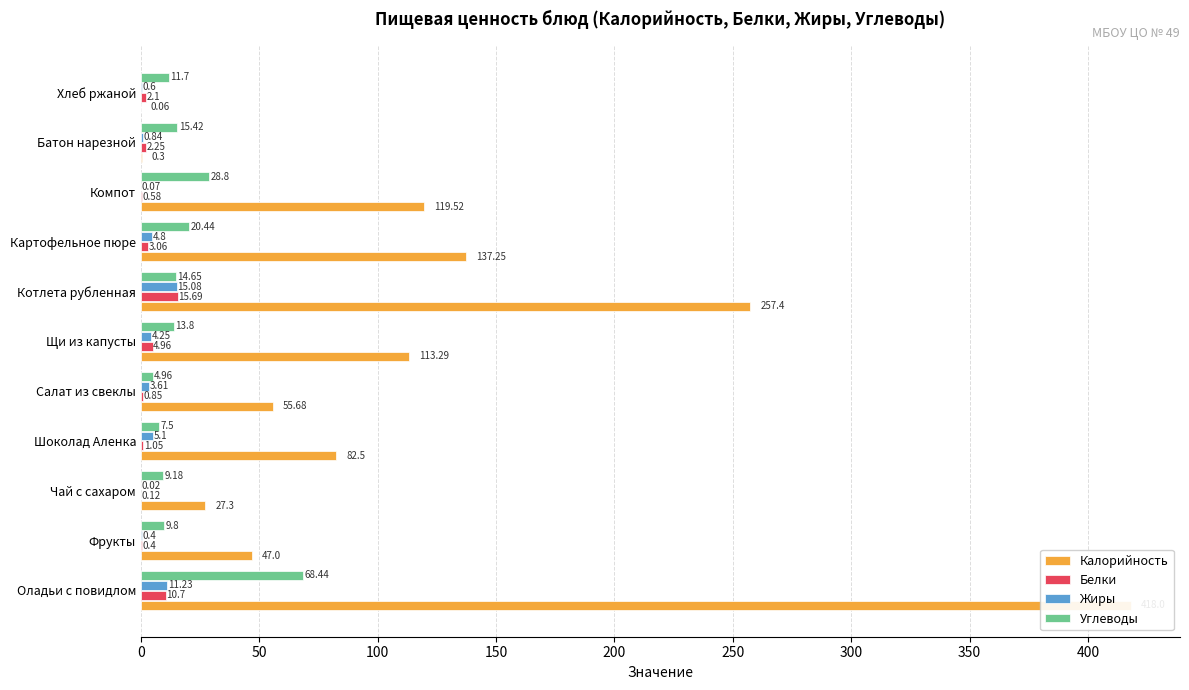

Count the number of data series in this chart.

4